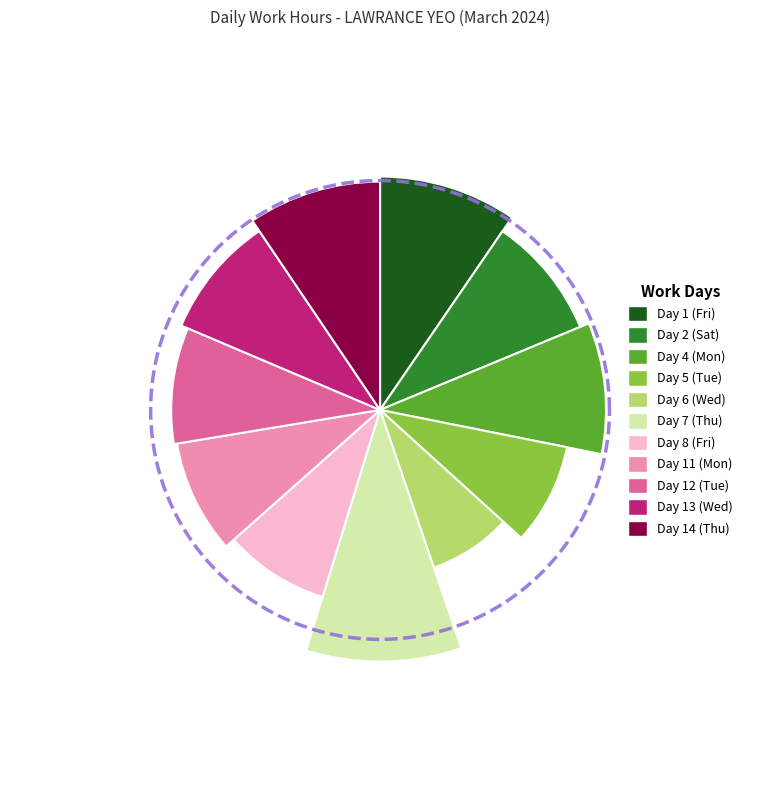

What is the ratio of the value at Day 11 (Mon) to the value at Day 1 (Fri)?

0.9